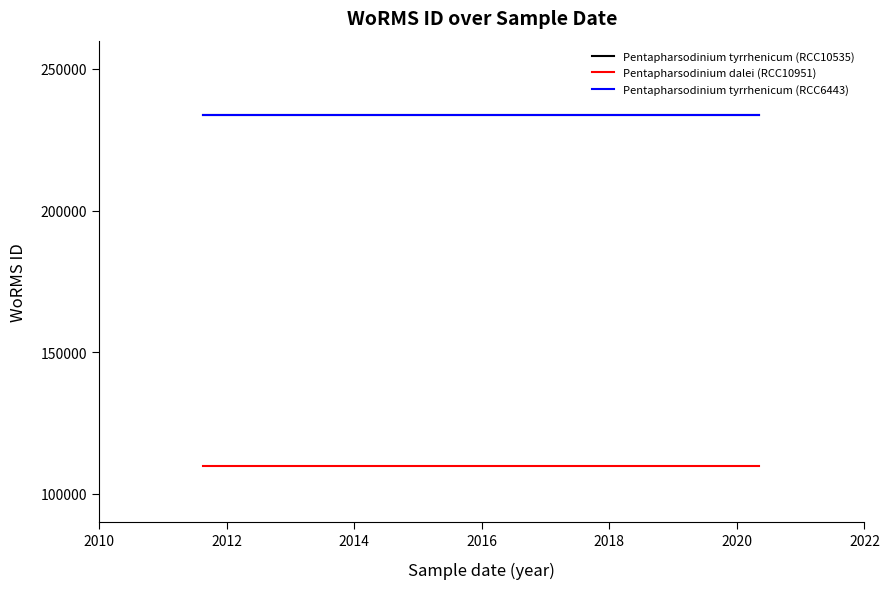

Is the value of Pentapharsodinium tyrrhenicum (RCC10535) at 2010 greater than the value of Pentapharsodinium tyrrhenicum (RCC6443) at 2008?

No